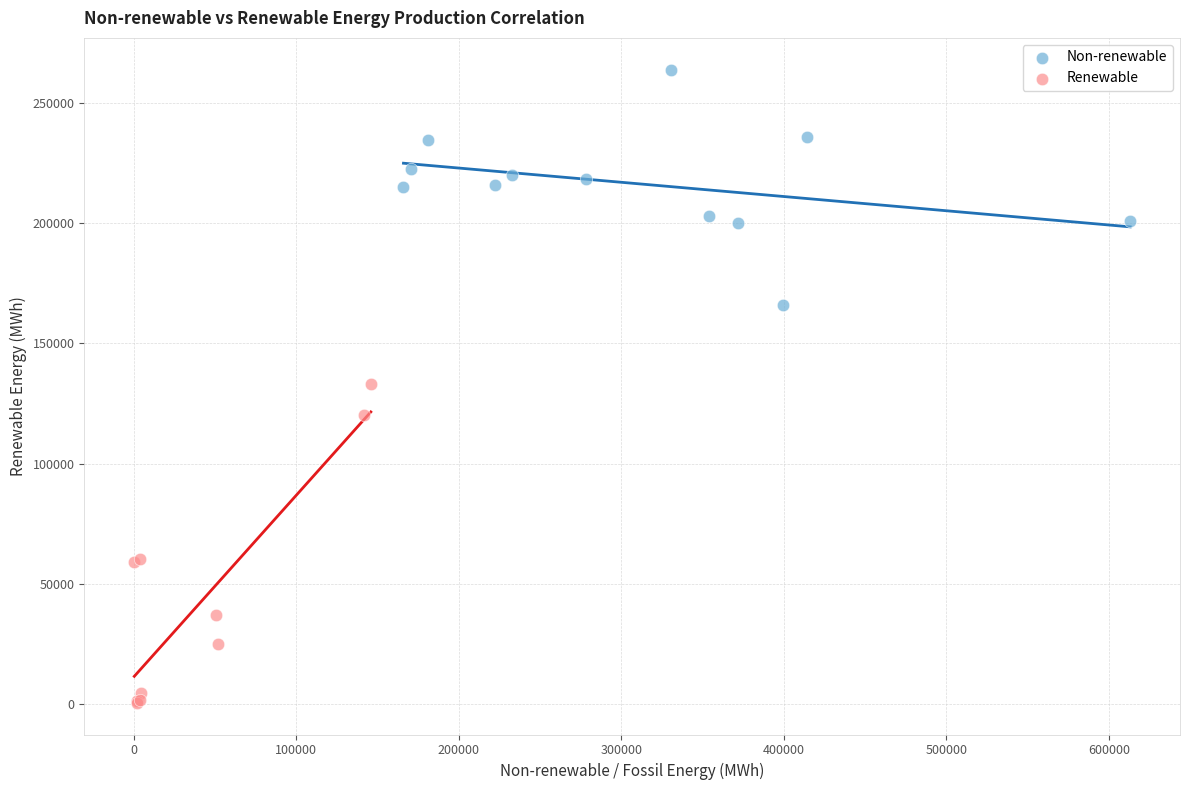

Which series contains the highest Y value?

Non-renewable